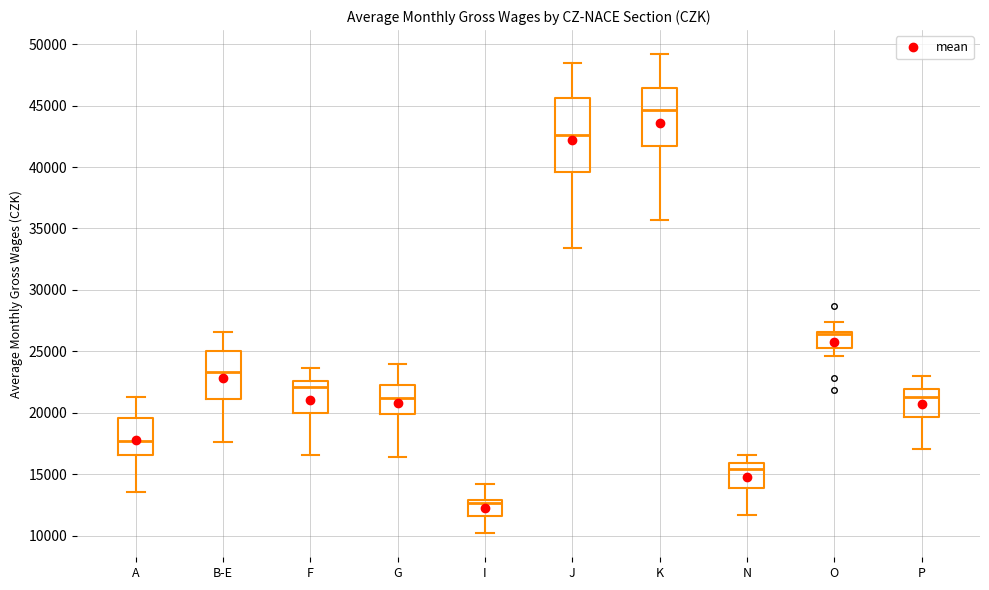

Where is the upper edge of the box for B-E on the y-axis? The values are not printed on the chart, so give them approximately, as read against the axis.

25000